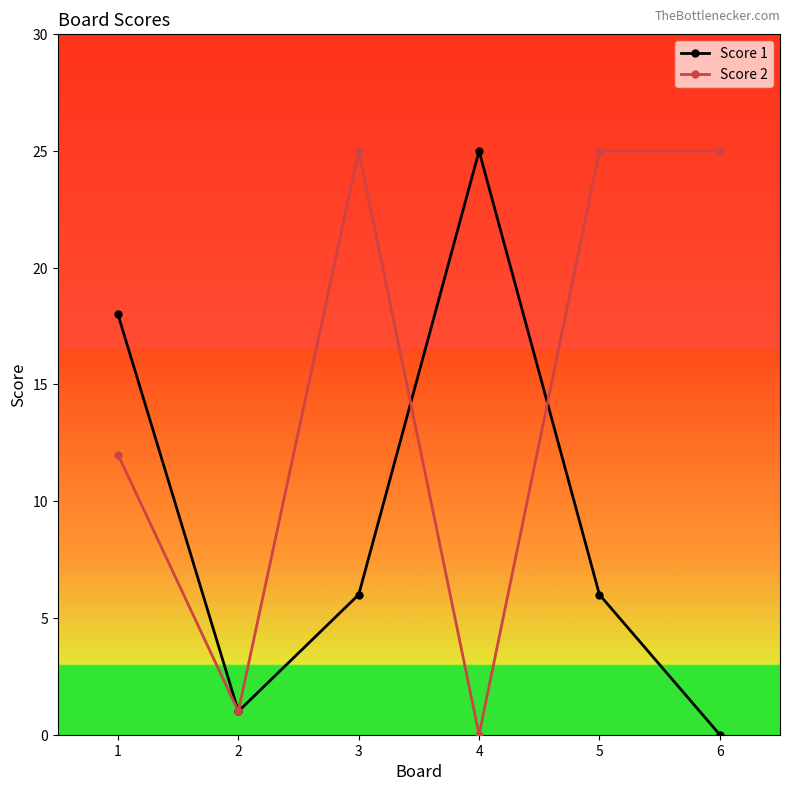

In Score 2, how many points are lower than both neighbors (excluding endpoints)?

2